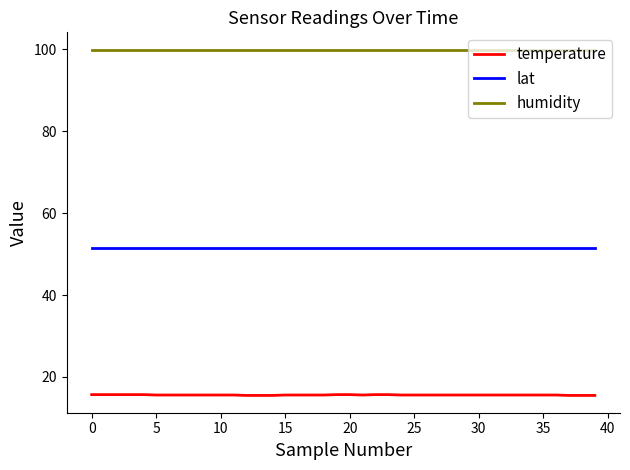

What is the smallest value displayed?

15.5